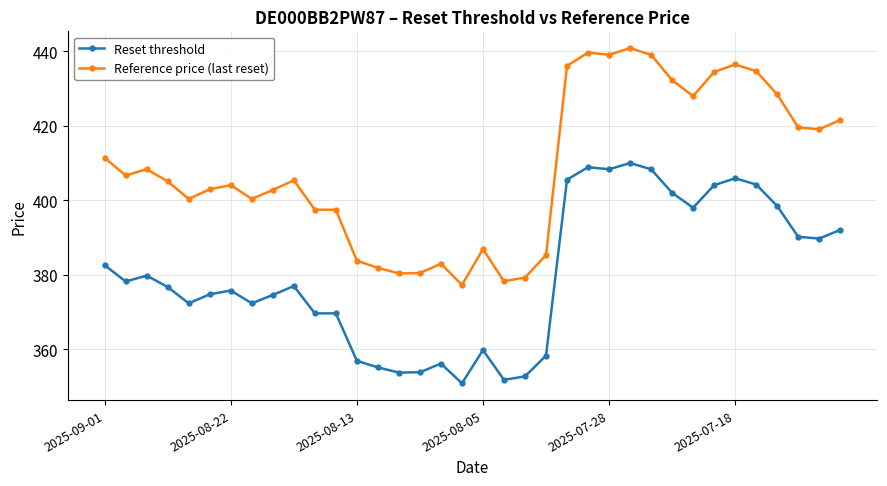

Which series has the largest total across all categories?

Reference price (last reset)